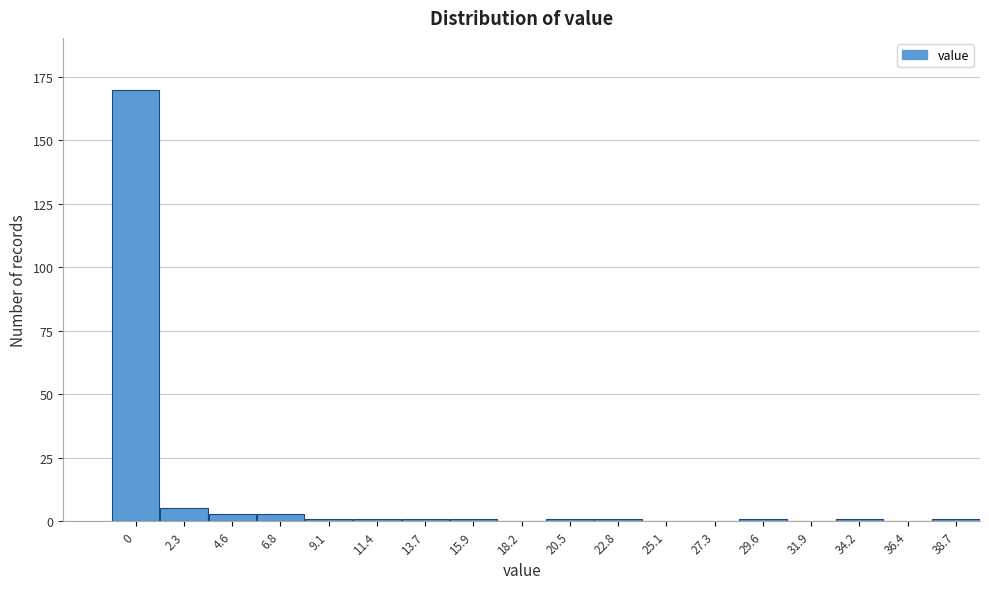

Reading left to right, extract all data points from this chart.

0=170	2.3=5	4.6=3	6.8=3	9.1=1	11.4=1	13.7=1	15.9=1	18.2=0	20.5=1	22.8=1	25.1=0	27.3=0	29.6=1	31.9=0	34.2=1	36.4=0	38.7=1